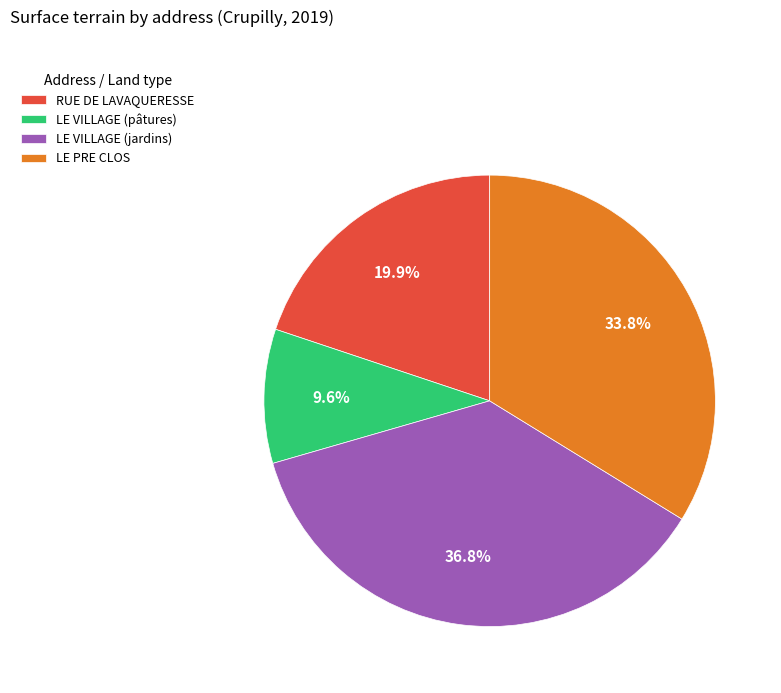

To the nearest percent, what is the average slice percentage?

25%